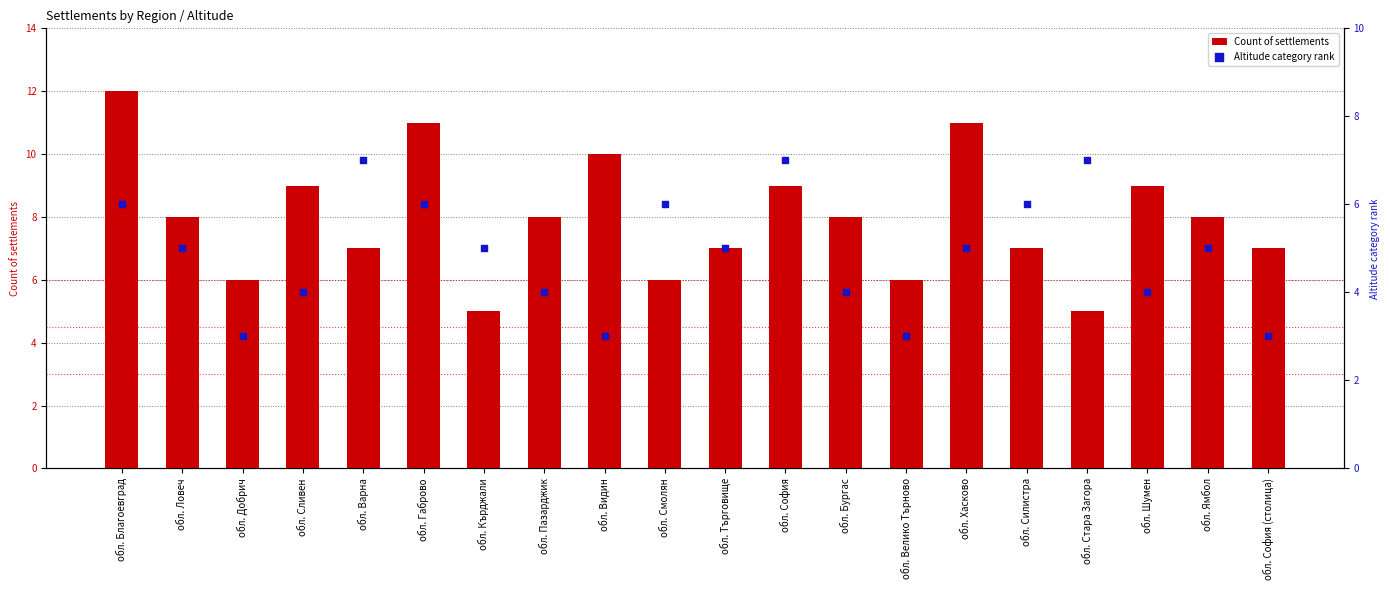

At how many categories does at least one series exceed 4?

20